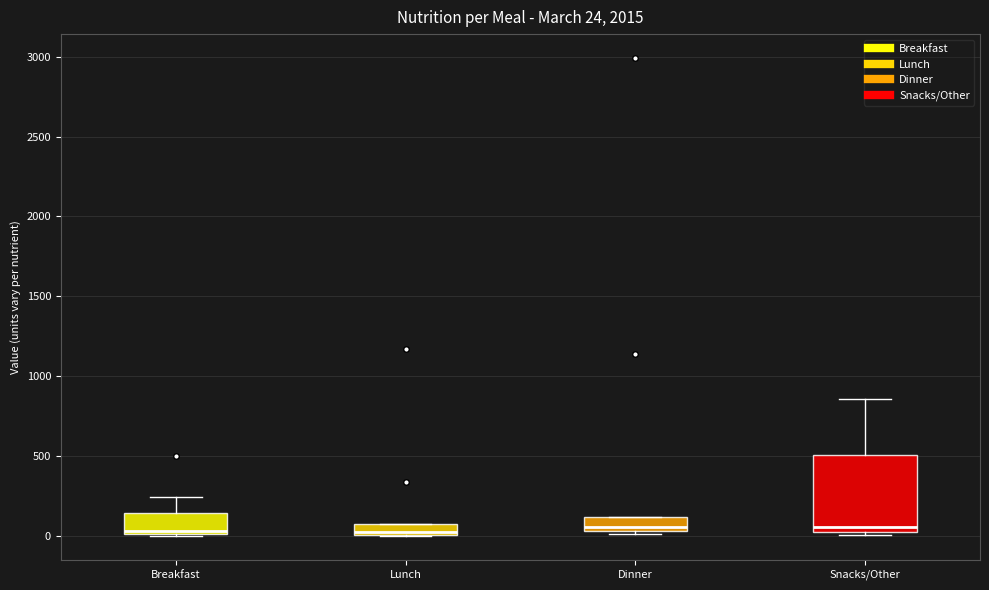

Which box is the tallest, from its lower edge to its upper edge?

Snacks/Other